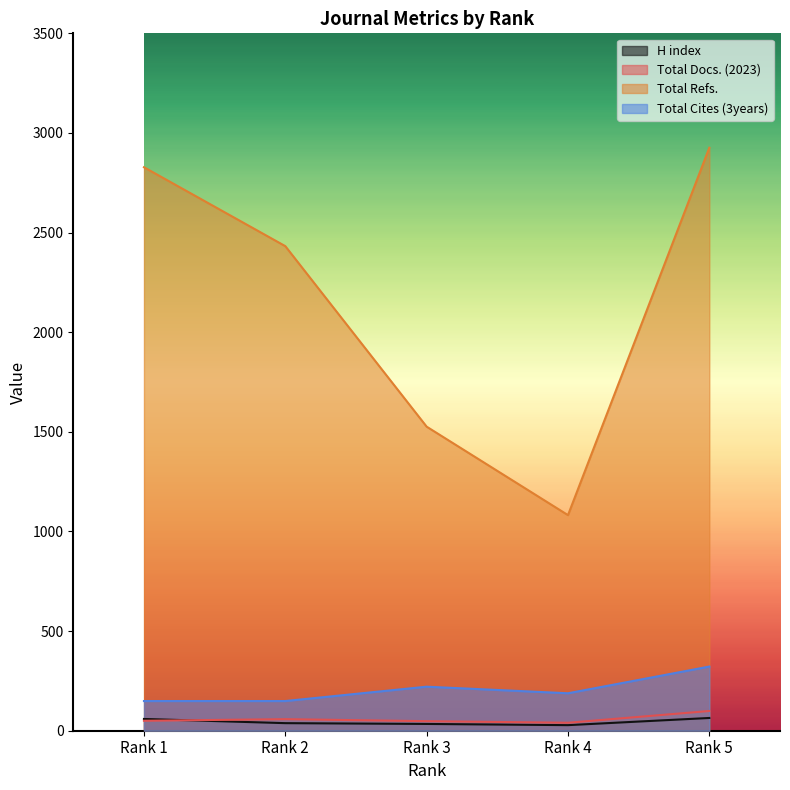

Is it true that Total Cites (3years) equals 322 at Rank 5?

True